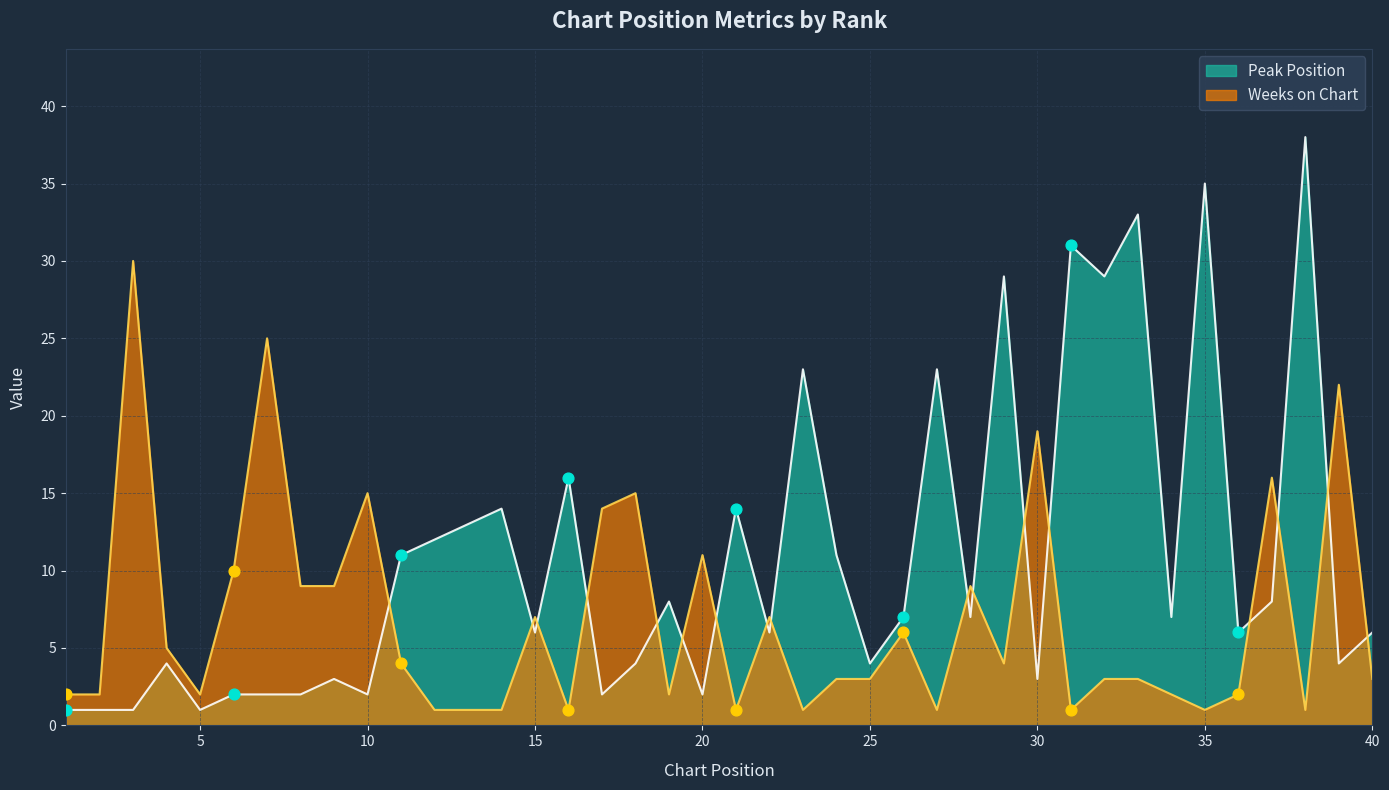

Which series reaches the maximum Y coordinate?

Peak Position